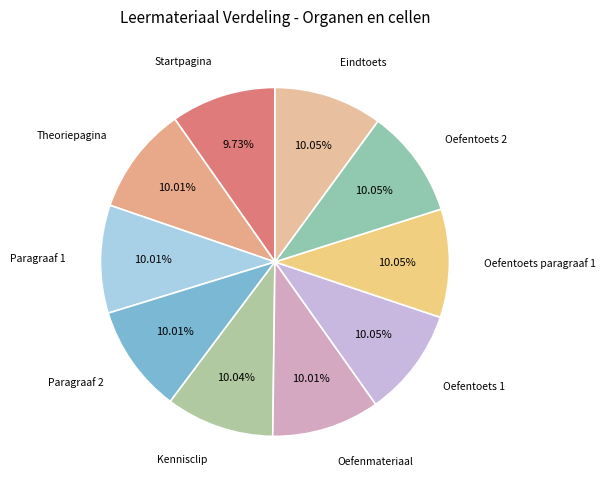

Count the number of slices in the pie.

10